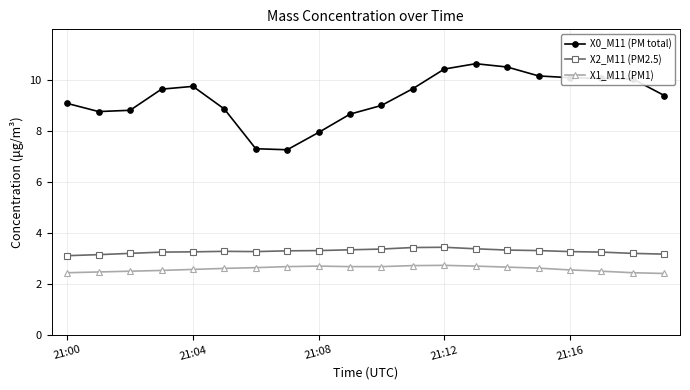

What is the sum of all X1_M11 (PM1) values?

51.8